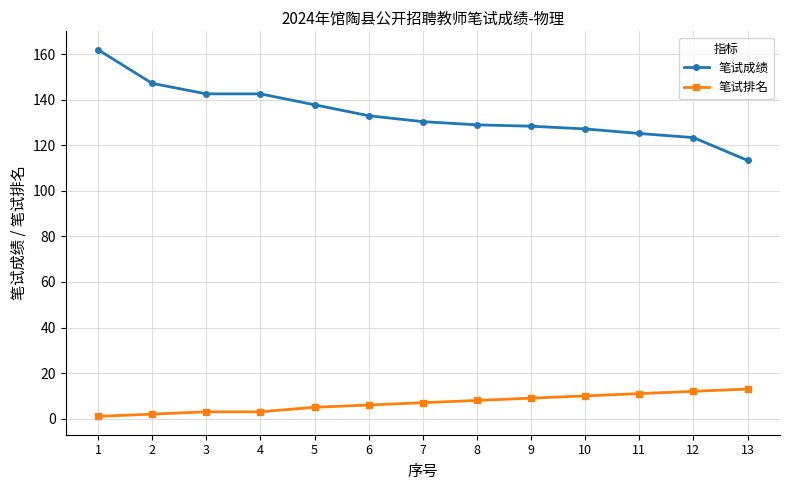

True or false: 笔试成绩 and 笔试排名 cross at least once.

False